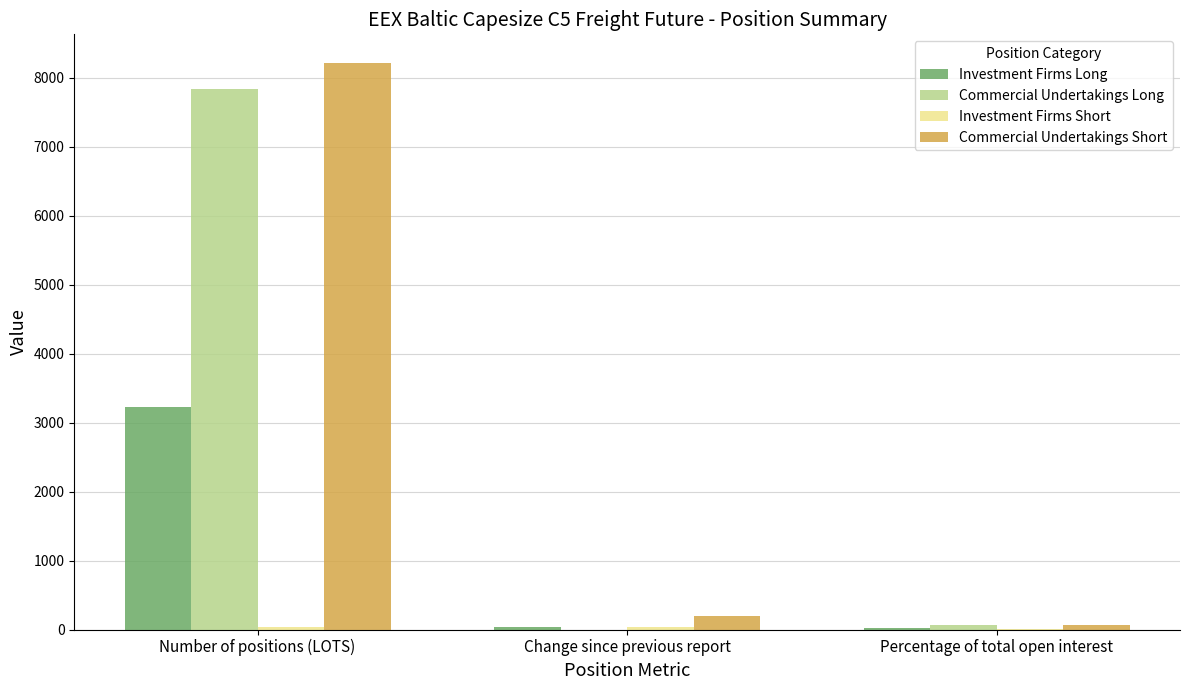

Is it true that Commercial Undertakings Long equals 0.0 at Change since previous report?

True